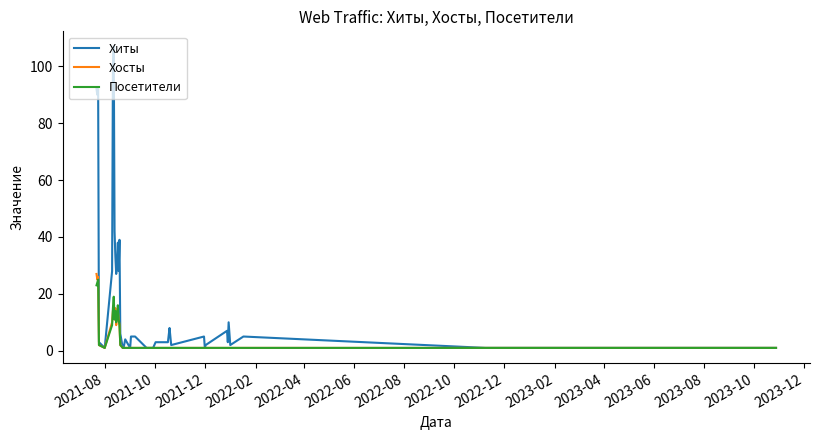

What is the highest value of the Хосты series?

27